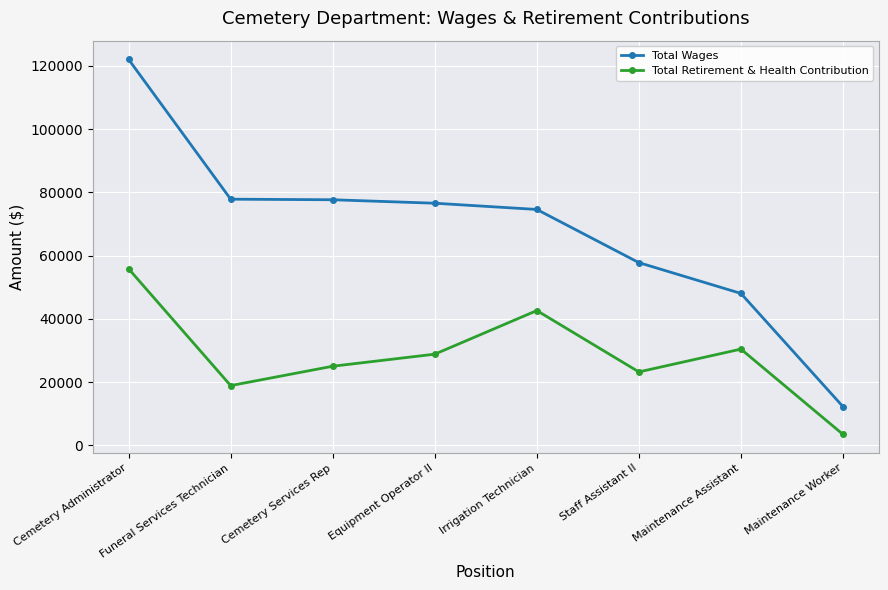

At Cemetery Services Rep, list the series in order from smallest to largest.

Total Retirement & Health Contribution, Total Wages